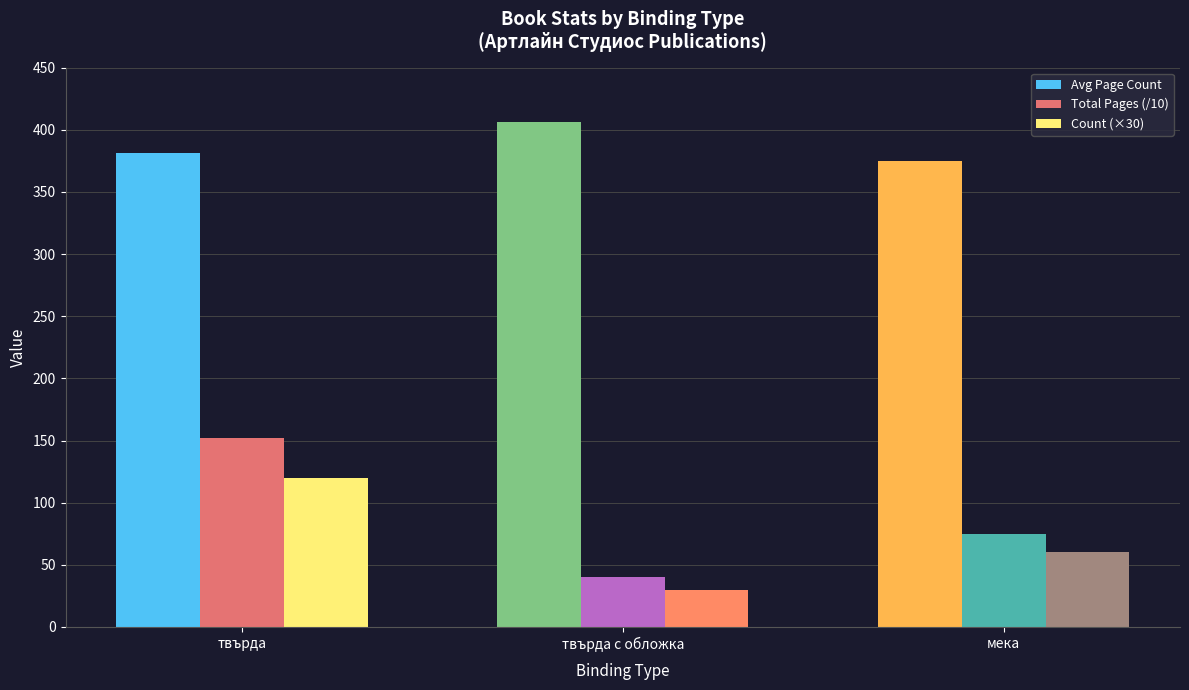

Where does the Count (×30) series first go above 60?

твърда